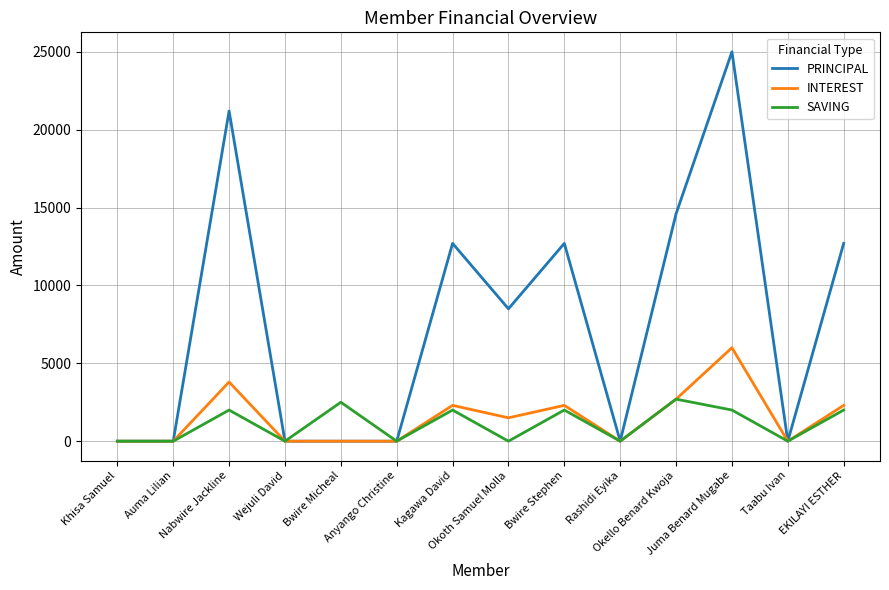

Which category has the highest value across all series?

Juma Benard Mugabe